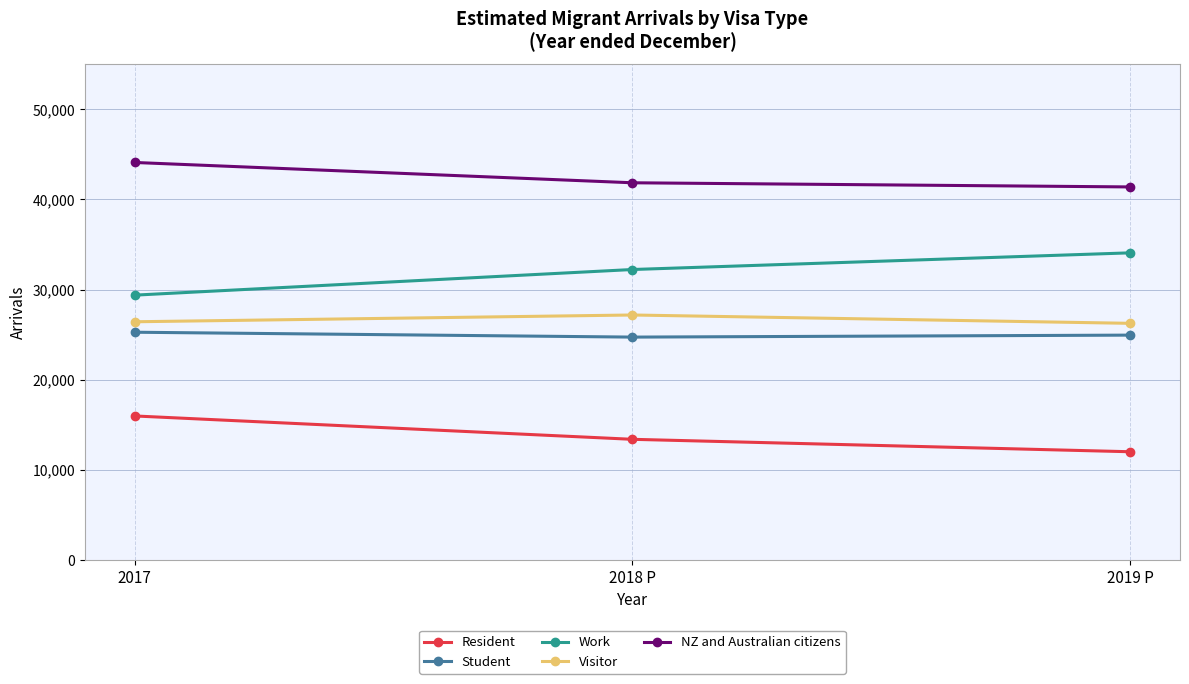

How many lines are shown in the chart?

5